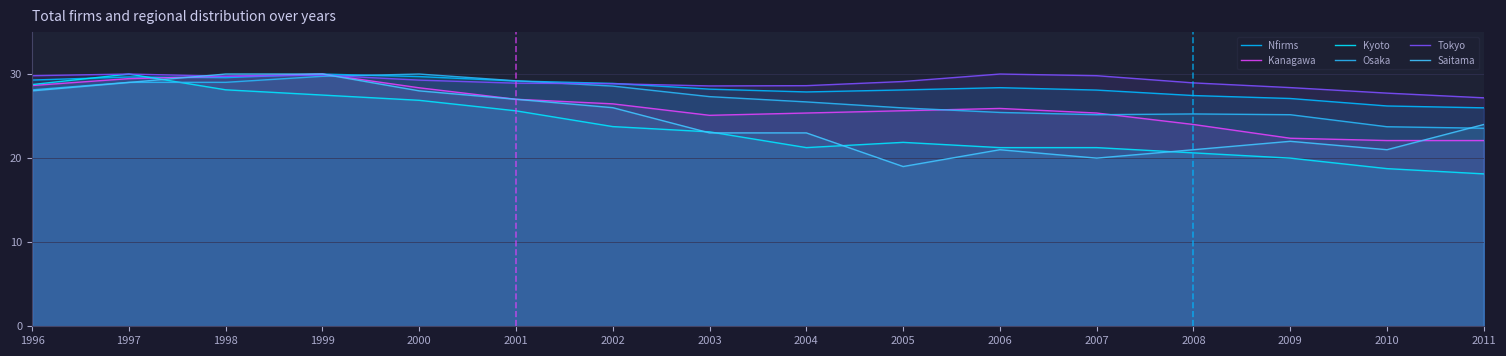

Which series has the largest total across all categories?

Tokyo